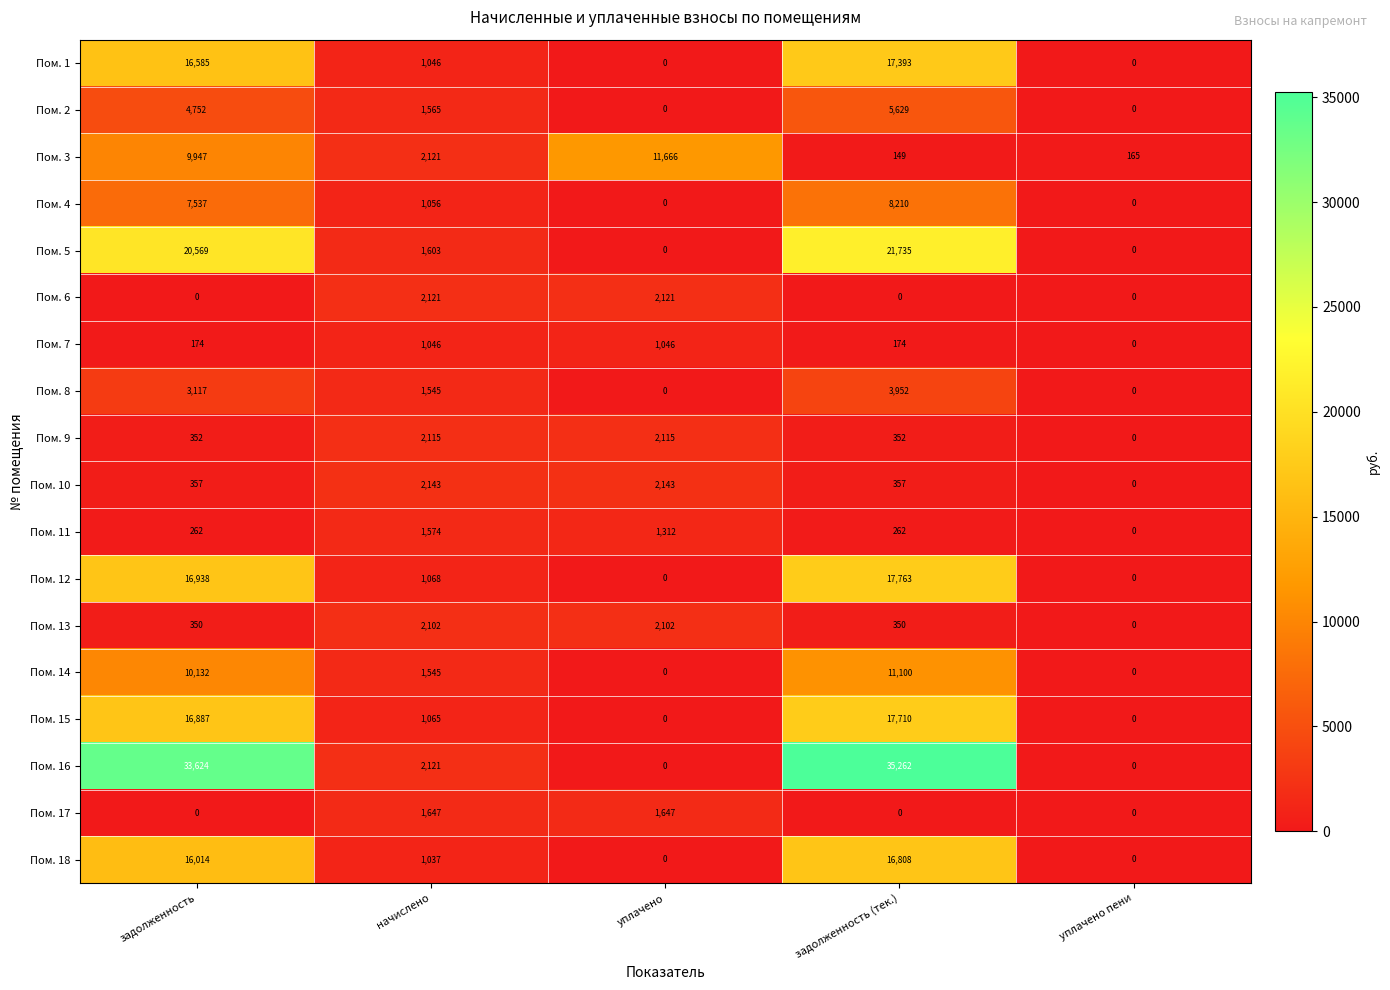

Which series changed the most between задолженность and уплачено пени?

Пом. 16